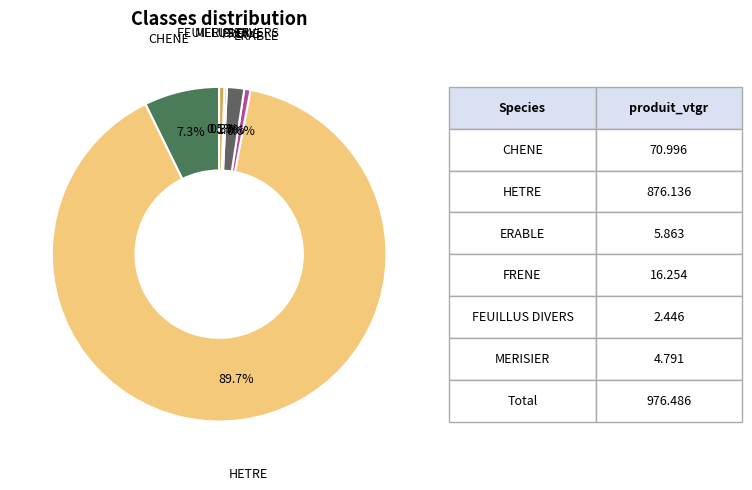

Combined, do CHENE and ERABLE account for over 50%?

No